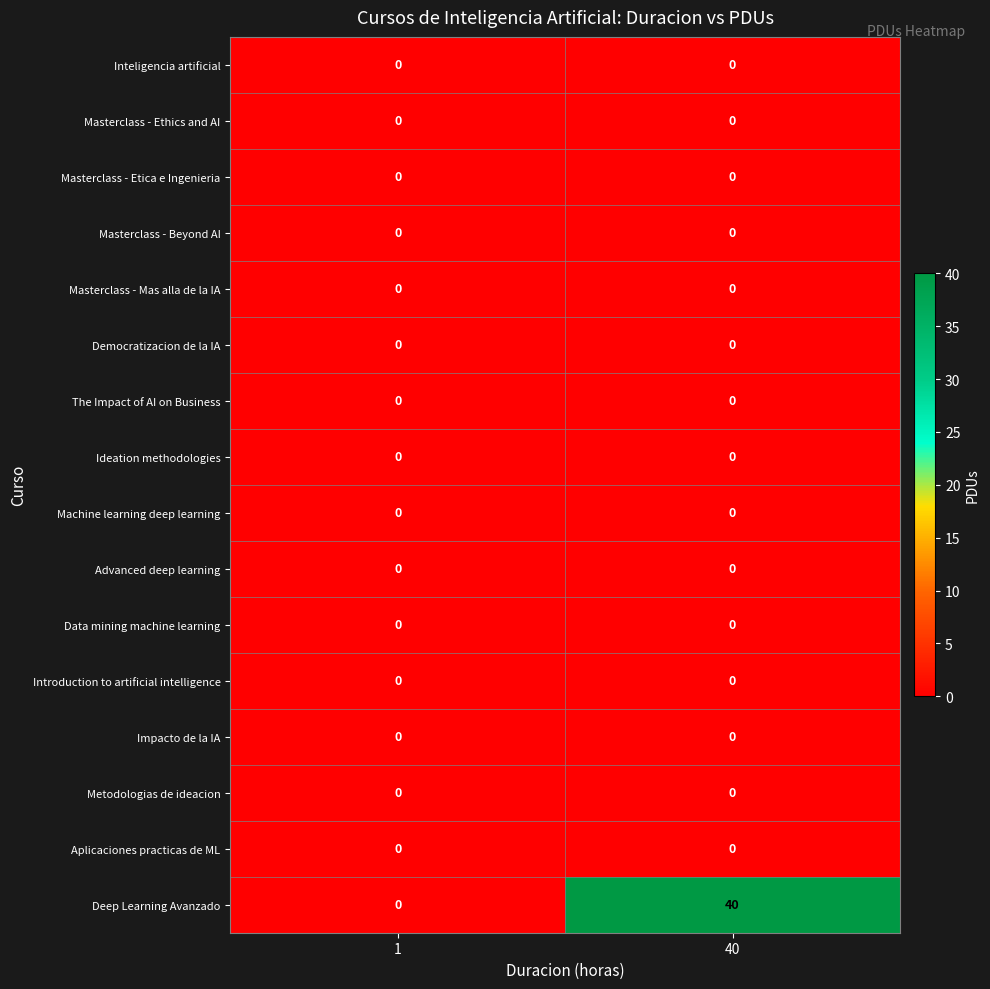

What is the total value across all series at 40?

40